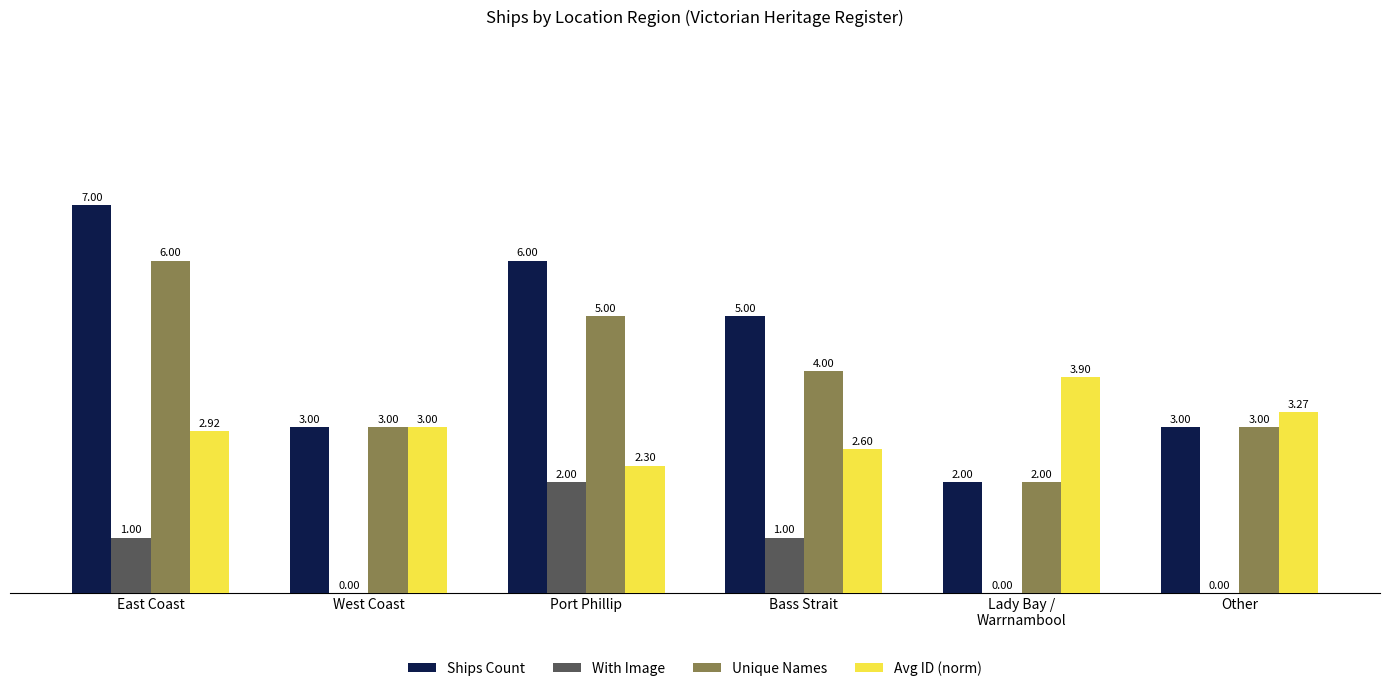

Which series has the widest spread of values?

Ships Count